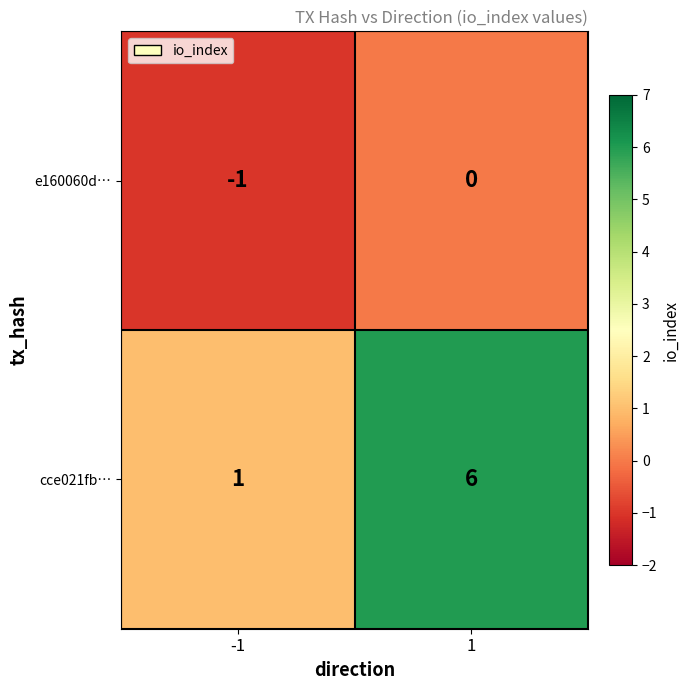

At which category is the sum across all series the highest?

1